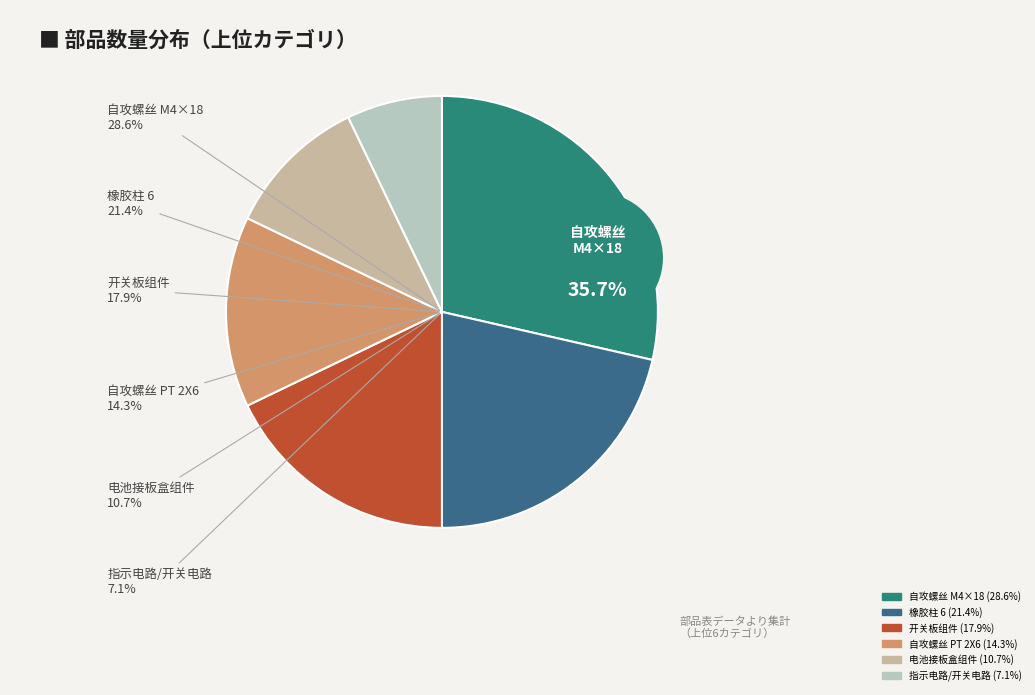

What percentage is NOT represented by 指示电路/开关电路?

92.9%